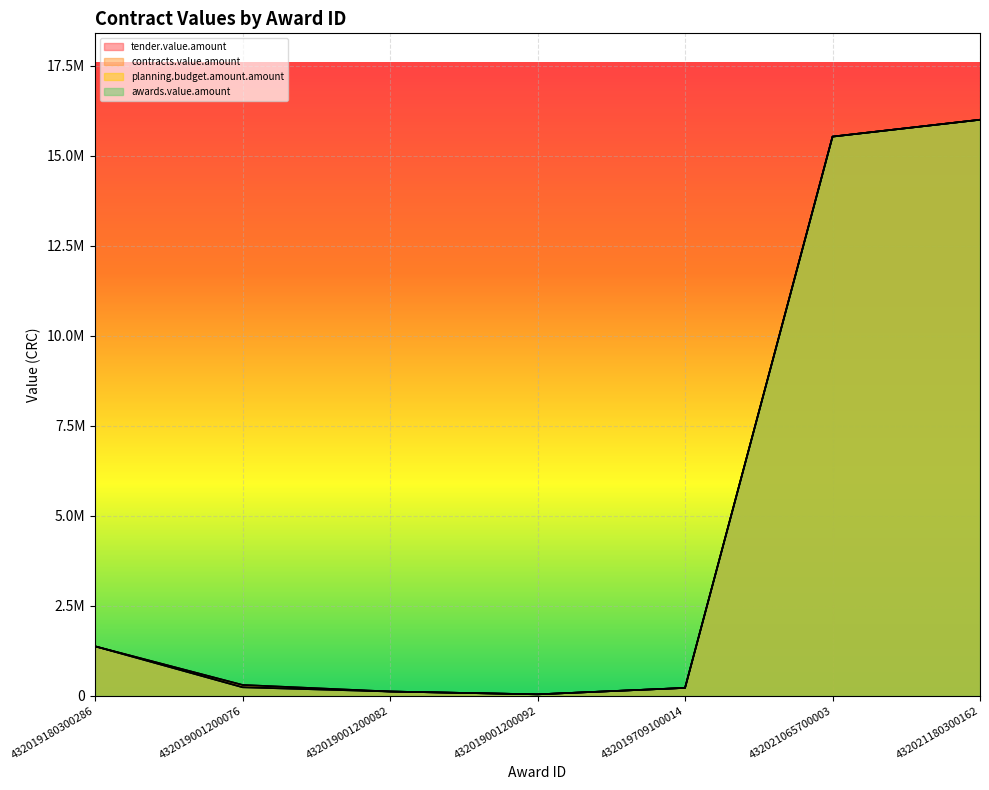

The planning.budget.amount.amount series shows 67099.1 at 432019001200092. True or false?

False